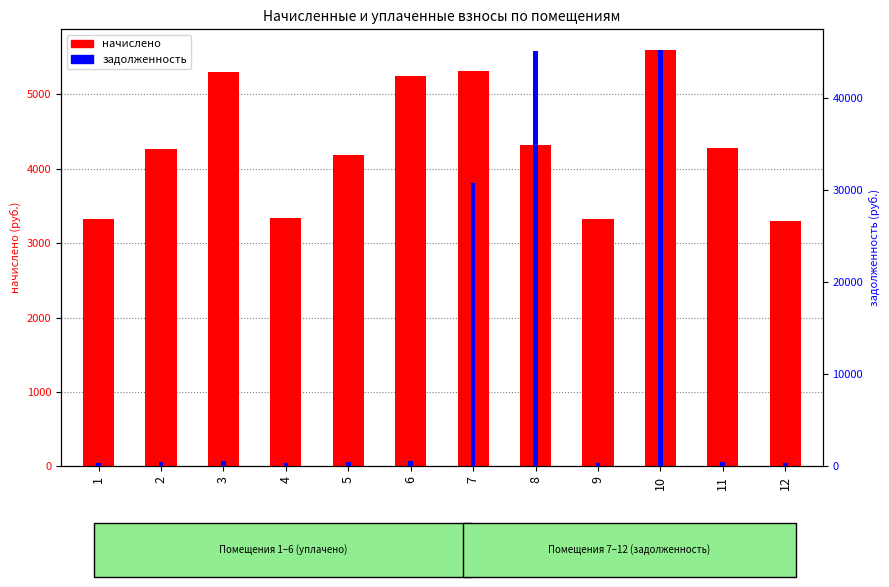

How many values in the задолженность series are below 475?

6